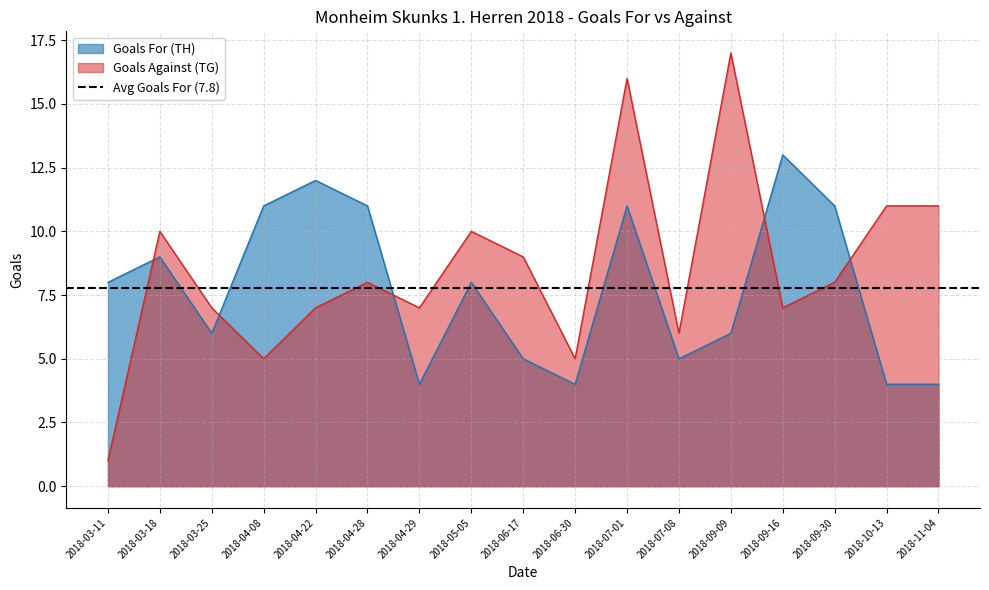

List the series in order of their peak value, highest first.

Goals Against (TG), Goals For (TH)